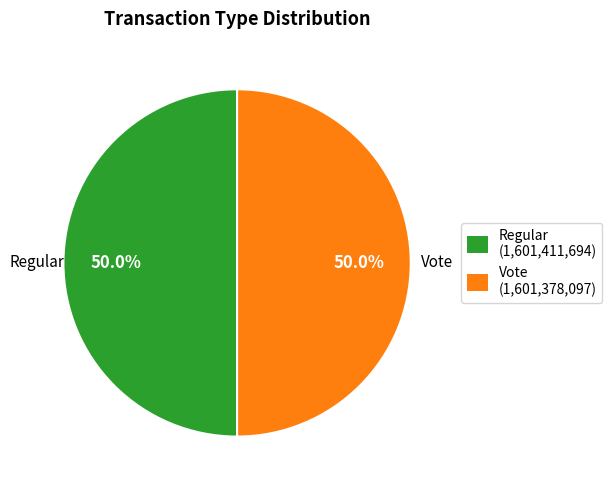

To the nearest percent, what is the average slice percentage?

50%